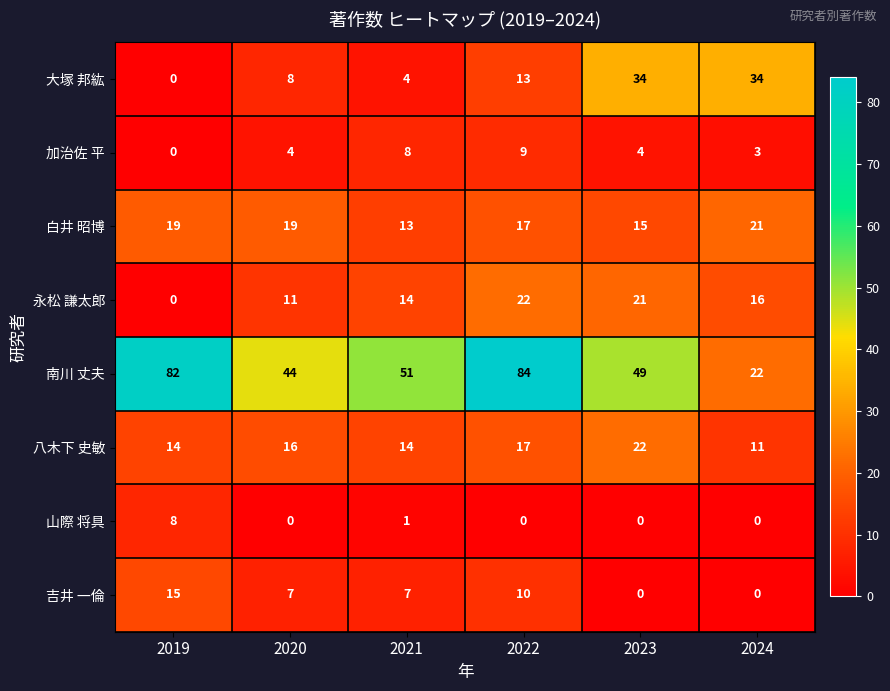

True or false: 南川 丈夫 has a value of 124 at 2022.

False